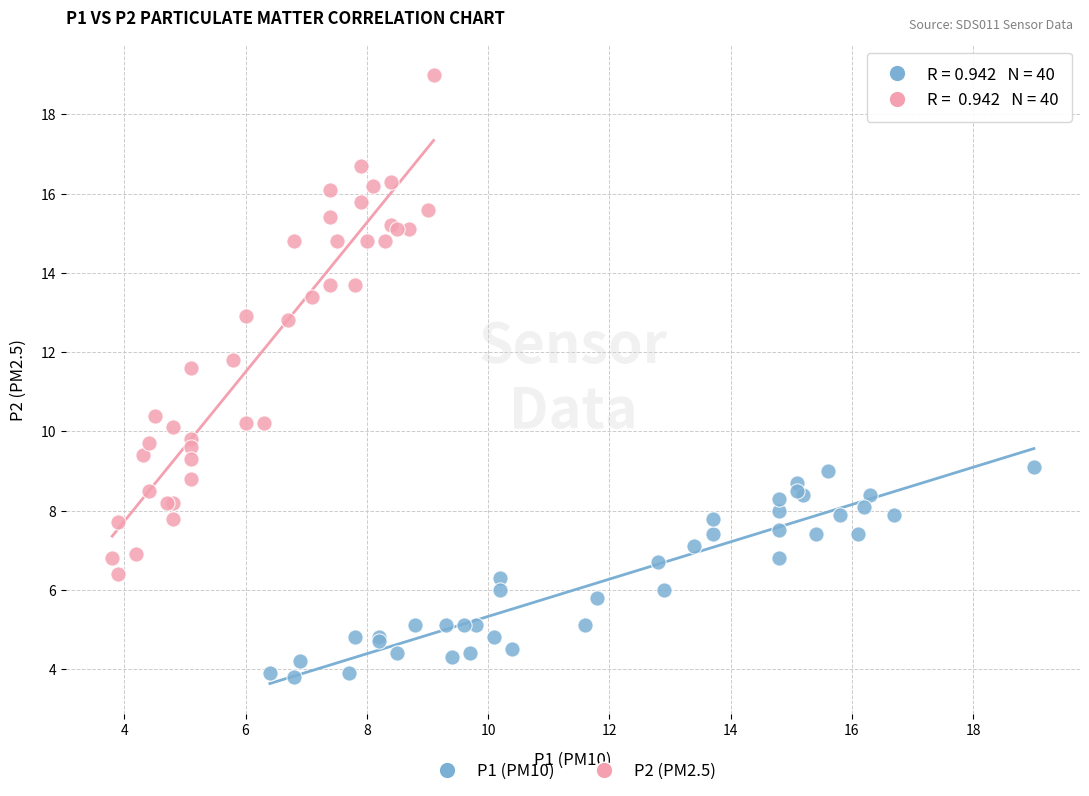

What are all the series names shown in the legend?

P1 (PM10), P2 (PM2.5)